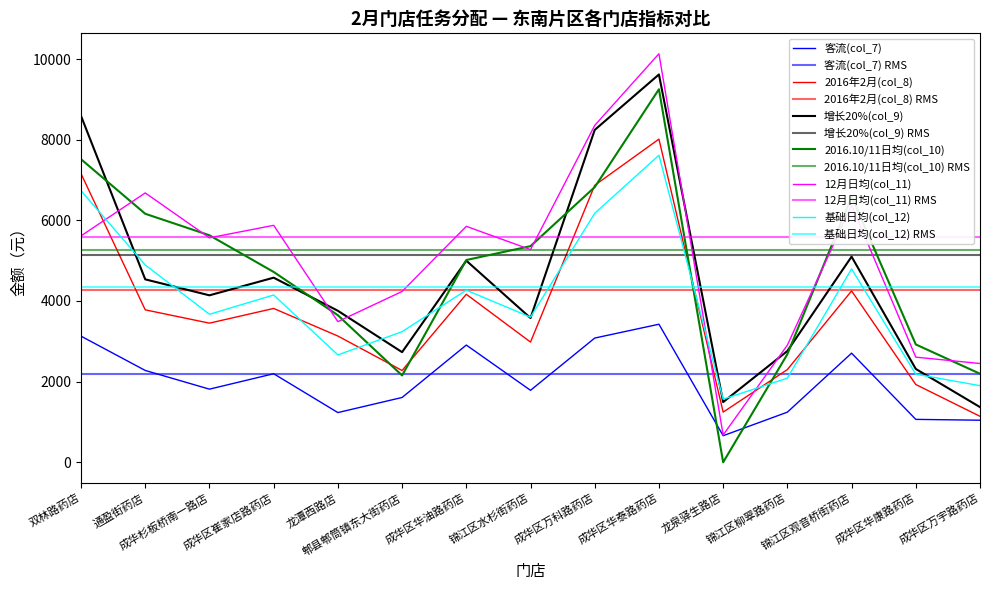

Which label corresponds to the smallest value in the chart?

龙泉驿生路店